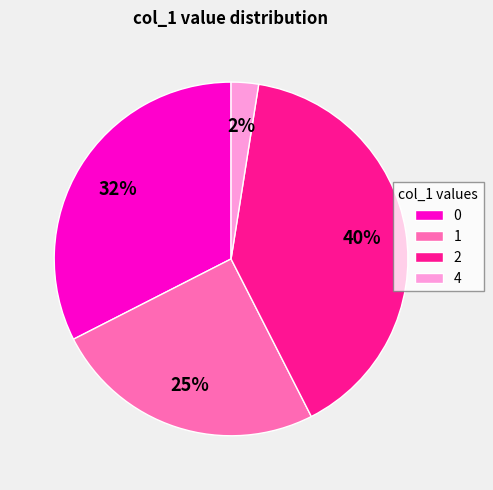

Rank the categories by value from highest to lowest.

2, 0, 1, 4